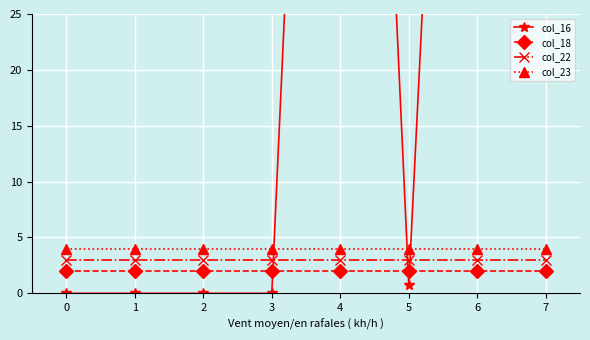

How many lines are shown in the chart?

4